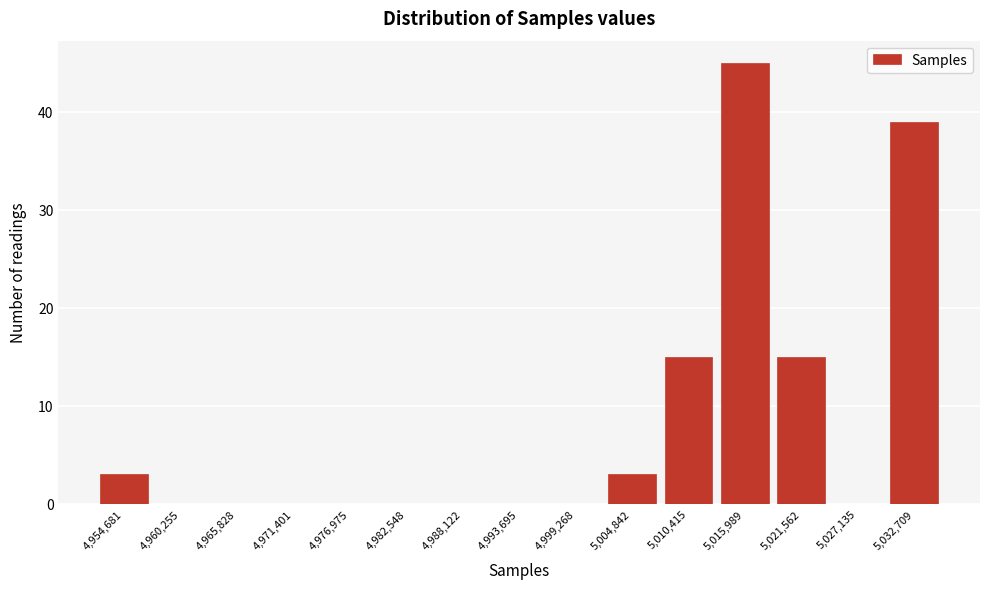

Reading left to right, list every bar in this chart as the range it spans on the x-axis followed by its height. Neither the bar edges nor the heights are printed on the chart, so give them approximately, as read against the axes.

4952000 to 4957000: 3
4957000 to 4963000: 0
4963000 to 4969000: 0
4969000 to 4974000: 0
4974000 to 4980000: 0
4980000 to 4985000: 0
4985000 to 4991000: 0
4991000 to 4996000: 0
4996000 to 5002000: 0
5002000 to 5008000: 3
5008000 to 5013000: 15
5013000 to 5019000: 45
5019000 to 5024000: 15
5024000 to 5030000: 0
5030000 to 5035000: 39